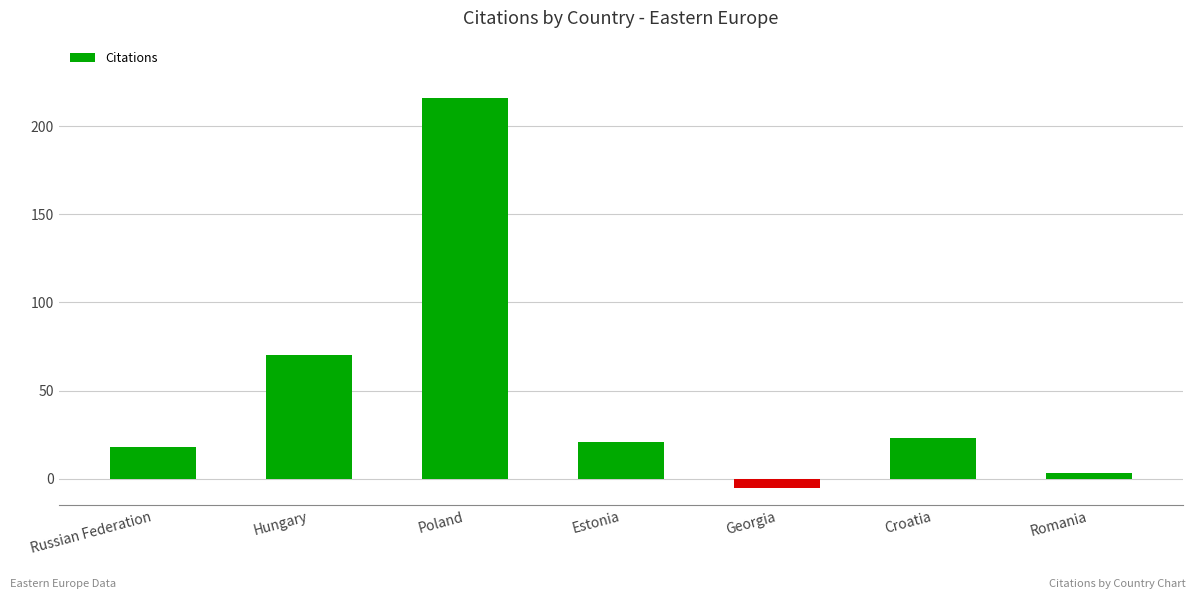

List the labels in order of value, smallest first.

Georgia, Romania, Russian Federation, Estonia, Croatia, Hungary, Poland